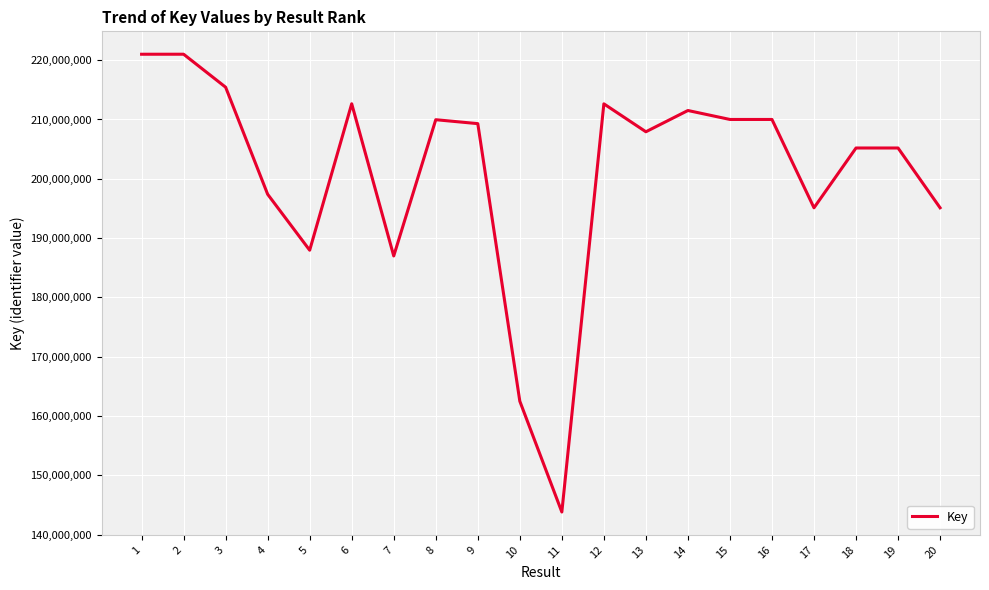

At which label does the data first exceed 209299744?

1